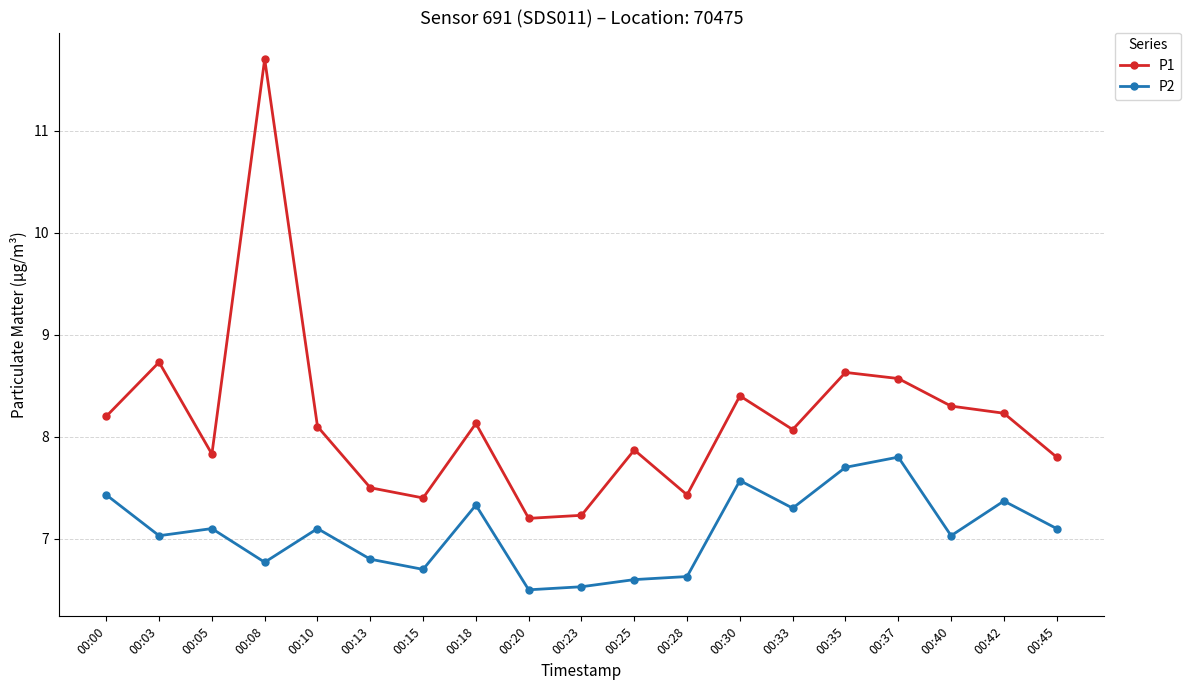

What is the spread (max minus min) of values at 00:18?

0.8